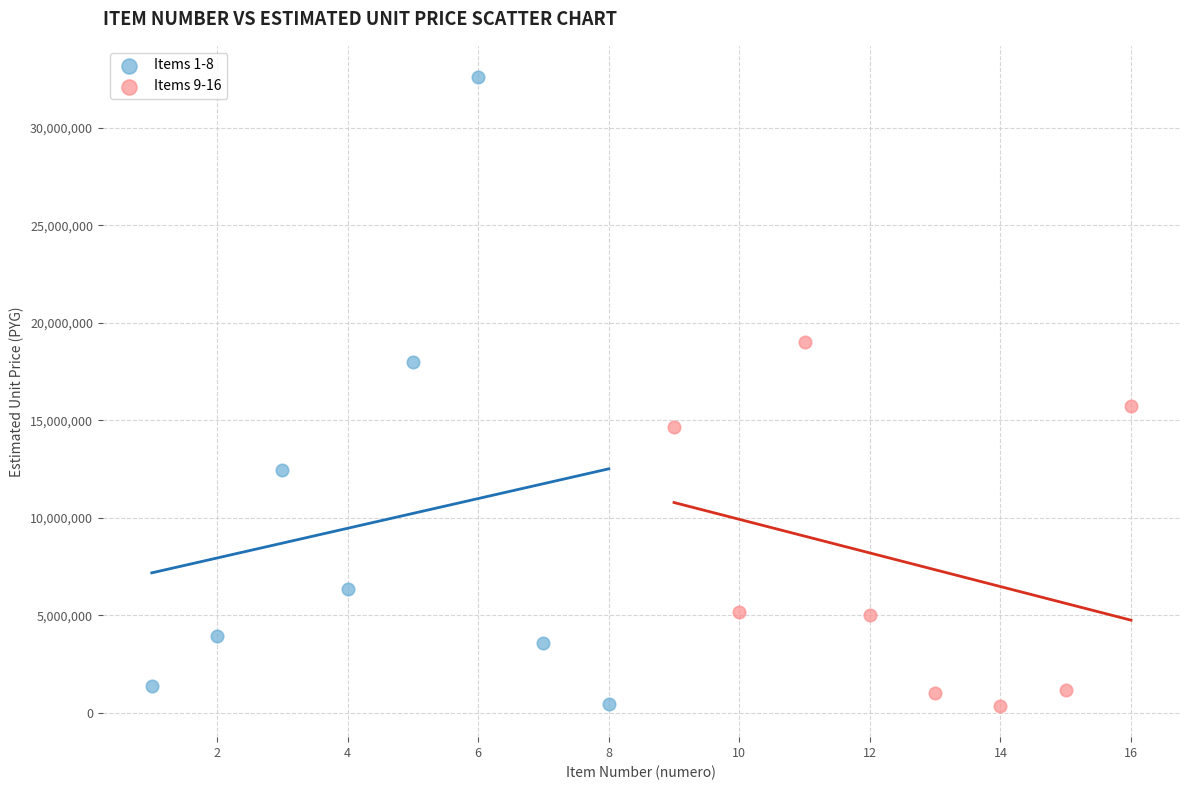

Which series reaches the maximum Y coordinate?

Items 1-8